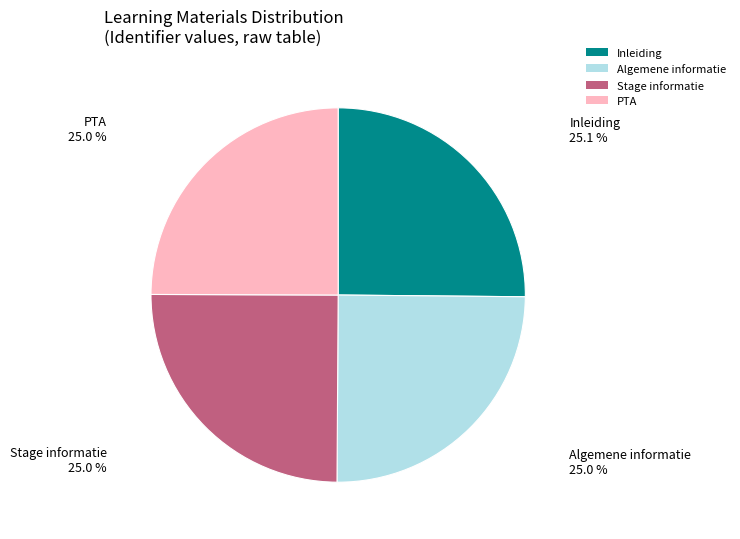

True or false: Inleiding accounts for 25% of the total.

True